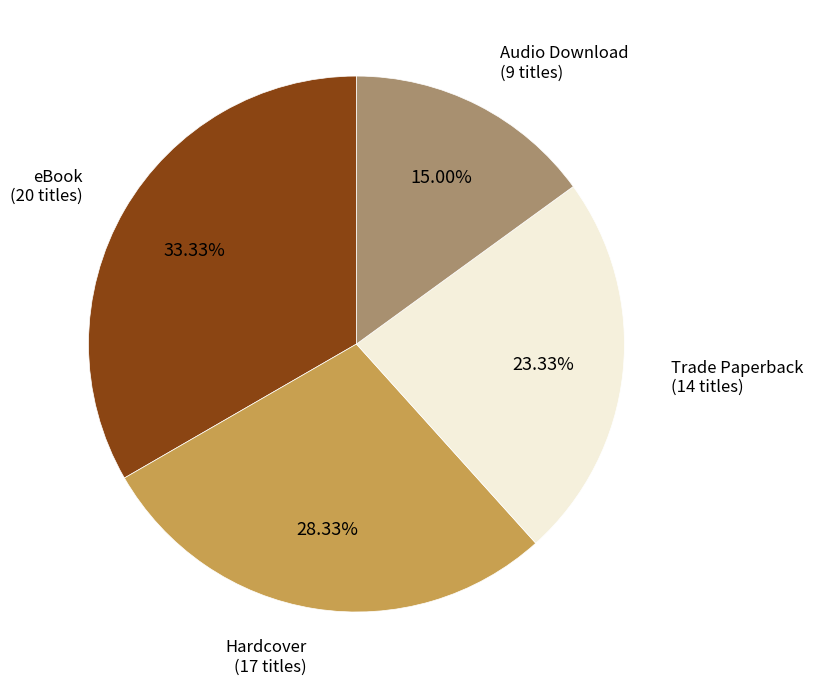

Is there a majority slice in this chart?

No